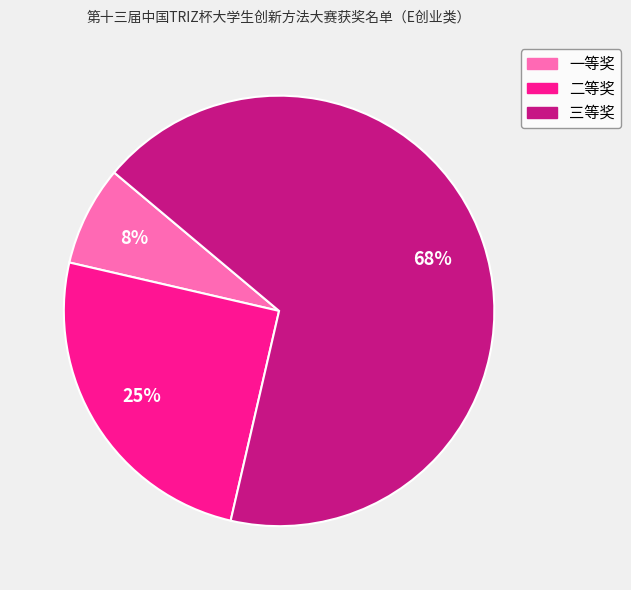

Which slice is the largest?

三等奖